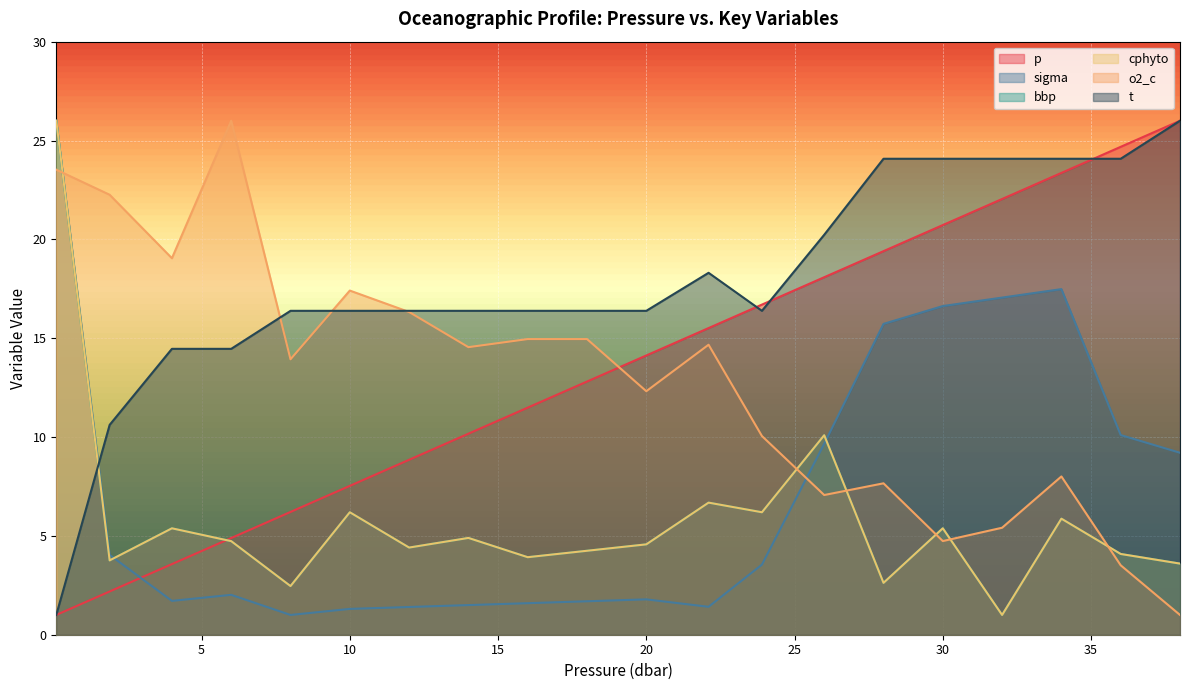

What is the difference between the highest and lowest values at 36.0?

21.2